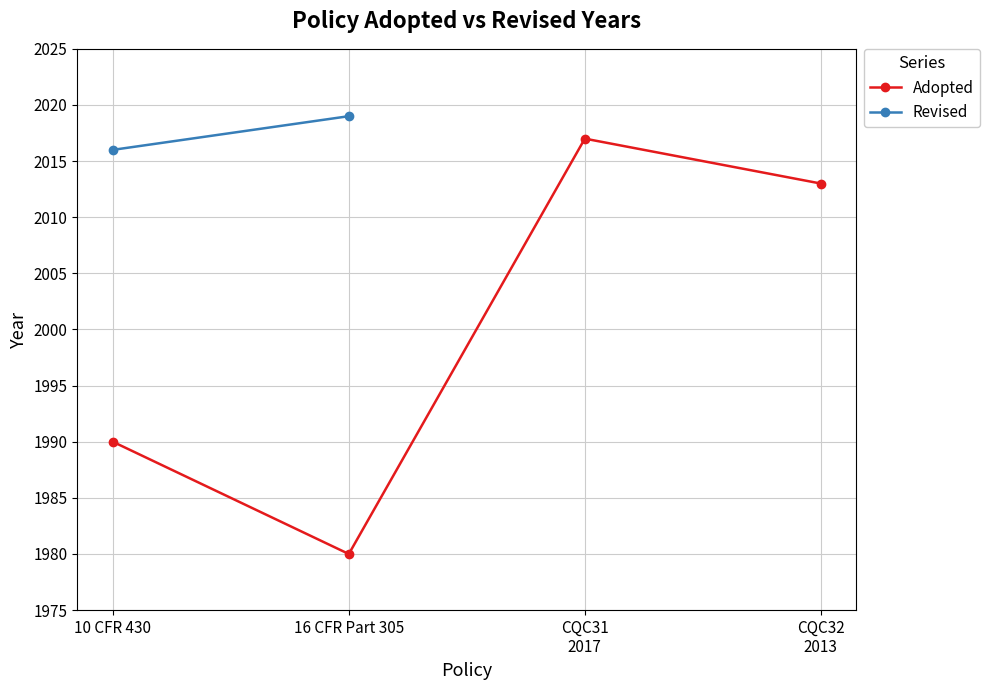

How many values exceed 2013?

1